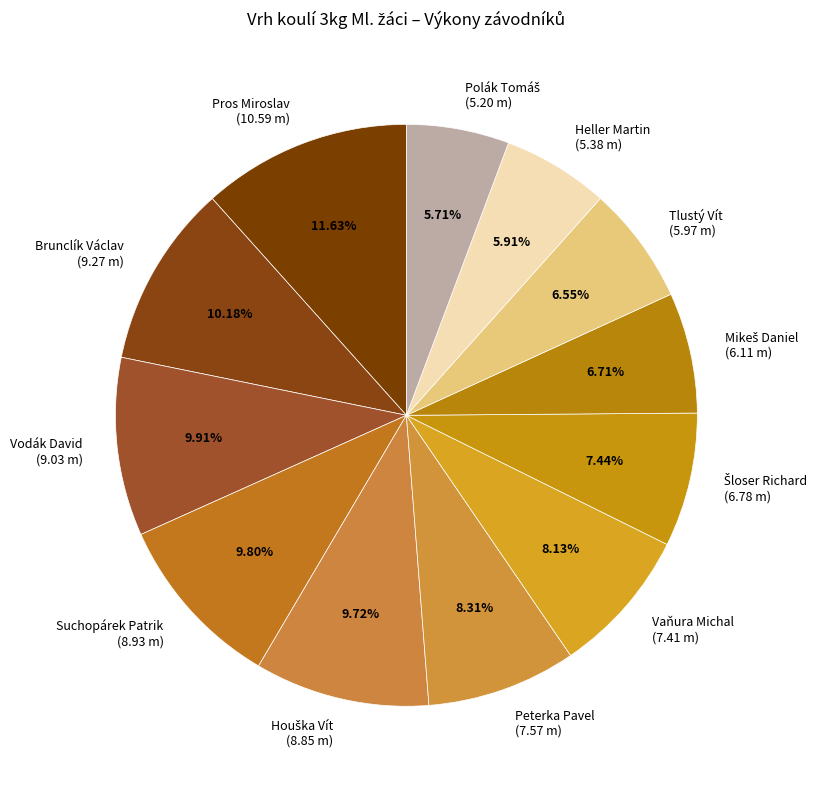

To the nearest percent, what is the difference between the largest and smallest slice percentages?

6%